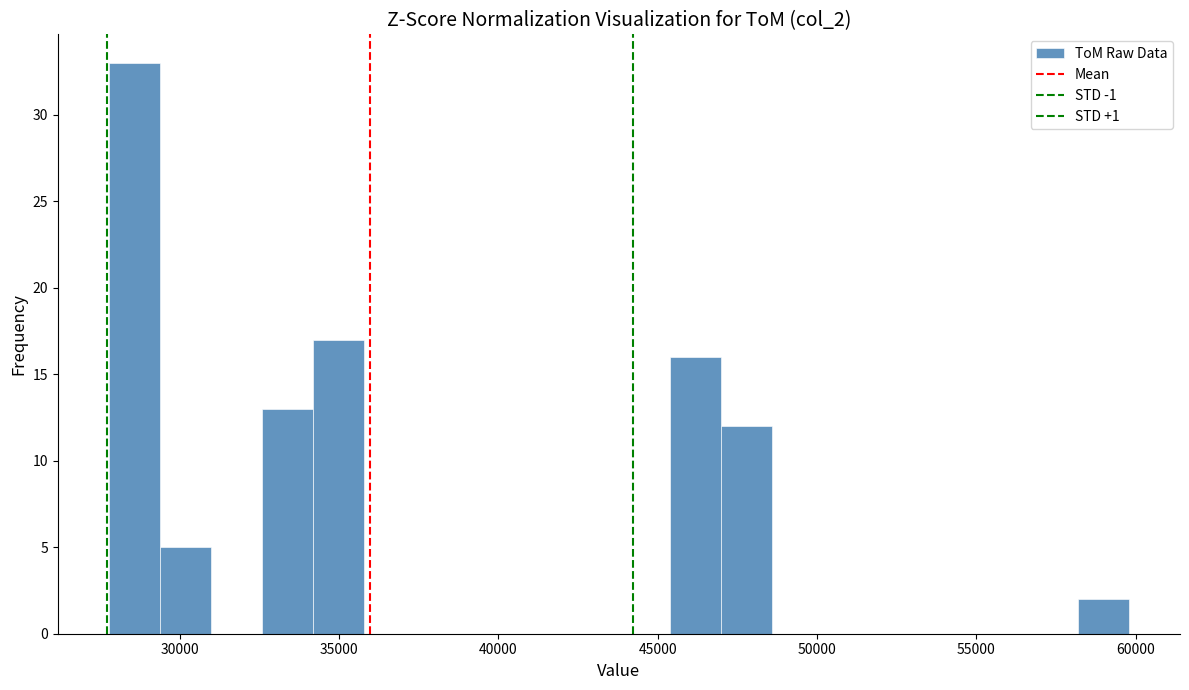

Read against the x-axis, roughly where is the centre of the tallest bar?

28500